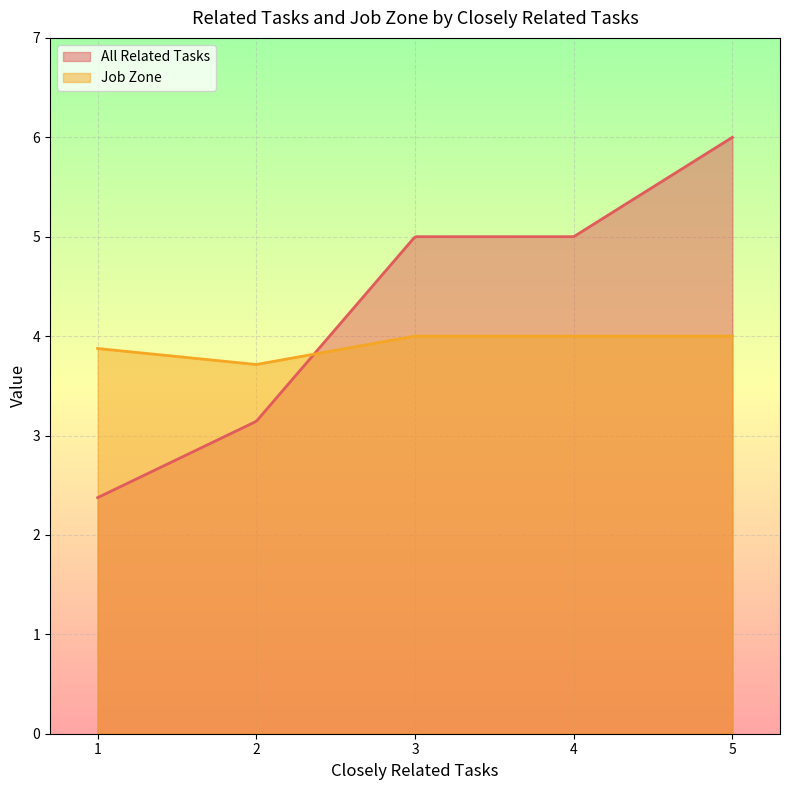

What are all the series names shown in the legend?

All Related Tasks, Job Zone